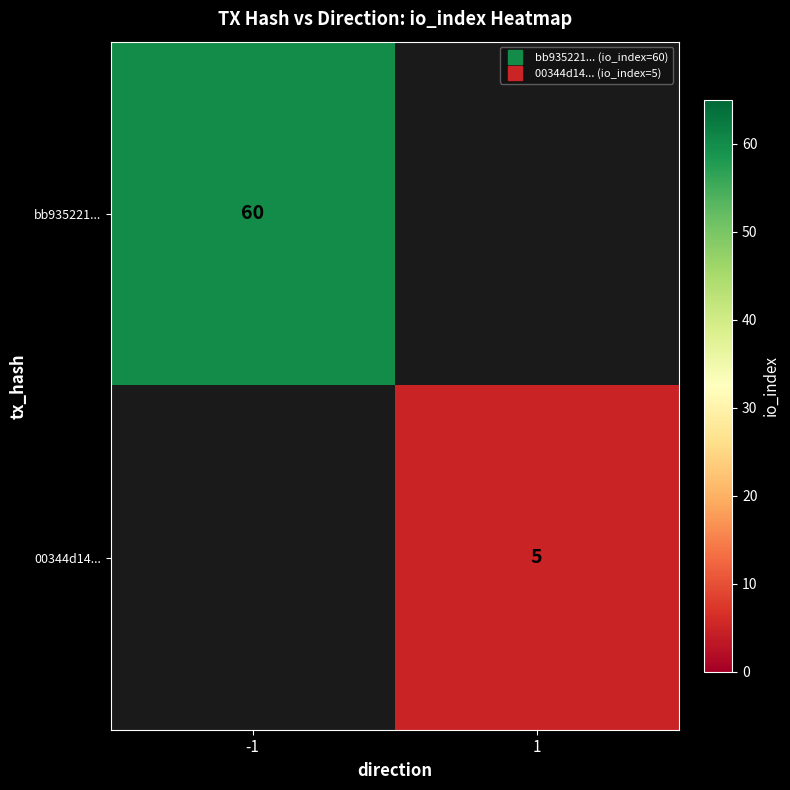

What value does the bb935221... series have at -1?

60.0